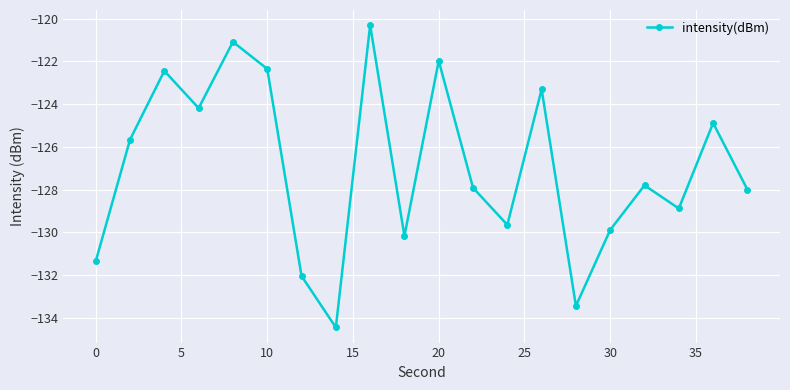

How many points are higher than both their immediate neighbors (excluding endpoints)?

7